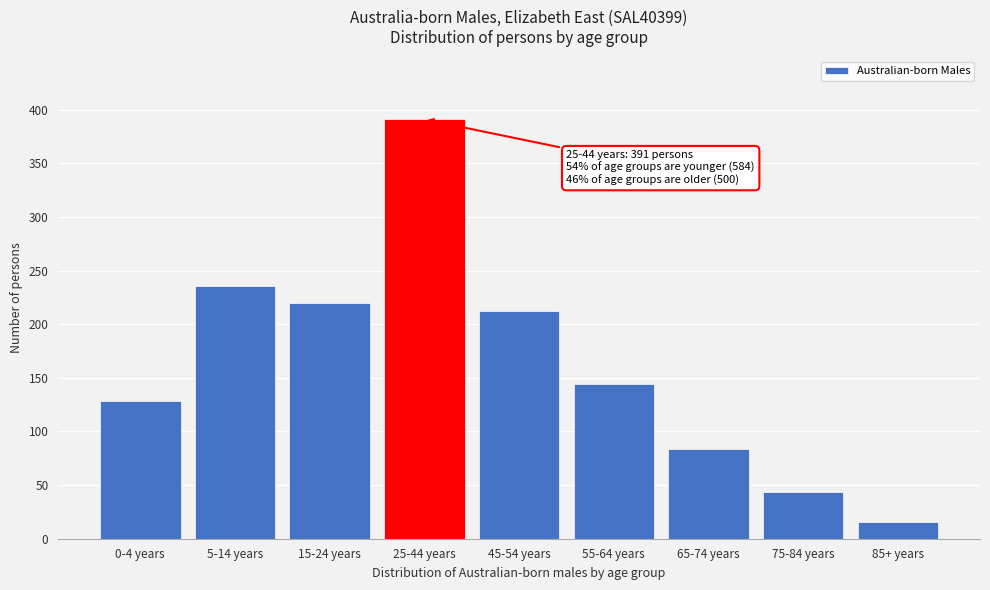

Reading left to right, extract all data points from this chart.

128	236	220	391	212	144	84	44	16